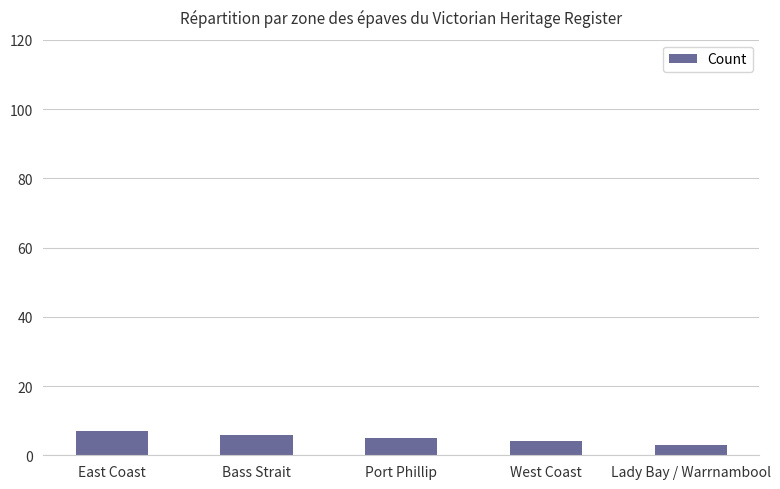

What is the label of the 5th bar from the left?

Lady Bay / Warrnambool